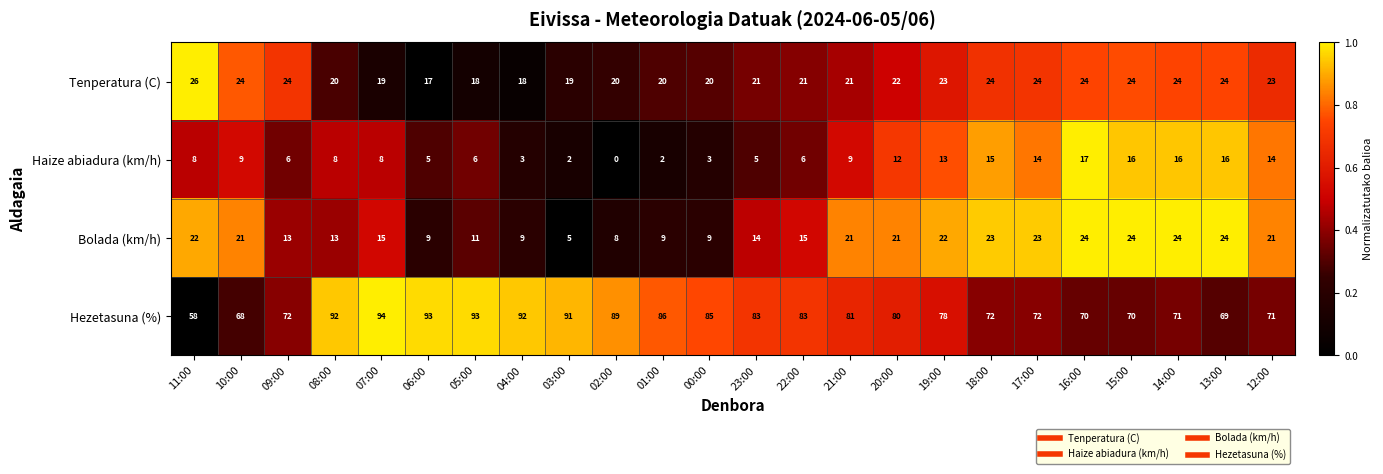

Is the value of Hezetasuna (%) at 06:00 greater than the value of Bolada (km/h) at 17:00?

Yes